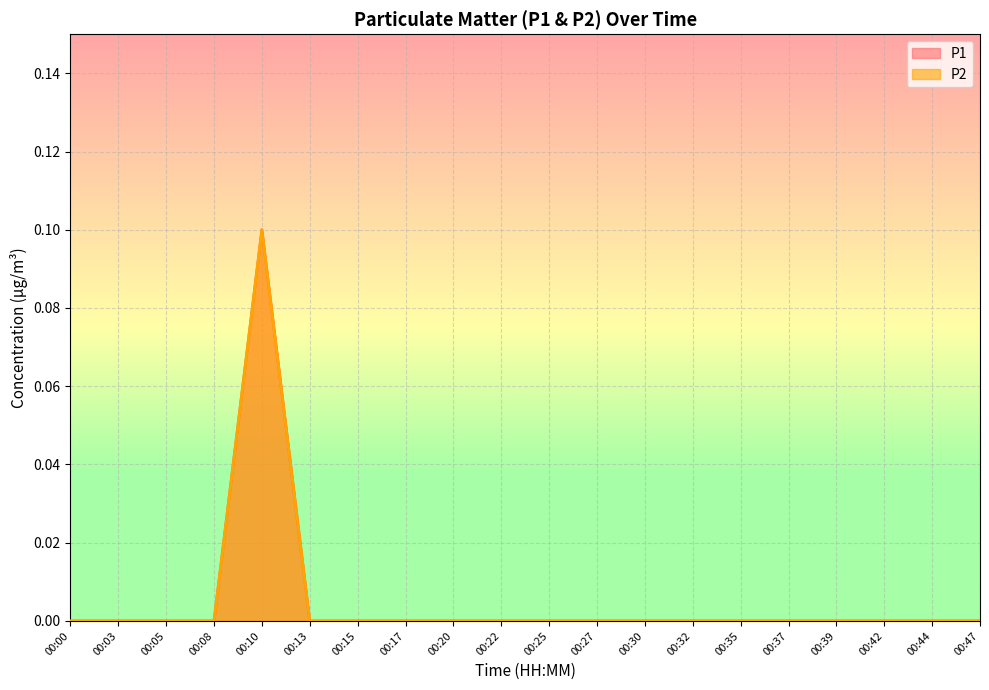

Reading right to left, extract all data points from this chart.

P1: 00:47=0.0	00:44=0.0	00:42=0.0	00:39=0.0	00:37=0.0	00:35=0.0	00:32=0.0	00:30=0.0	00:27=0.0	00:25=0.0	00:22=0.0	00:20=0.0	00:17=0.0	00:15=0.0	00:13=0.0	00:10=0.1	00:08=0.0	00:05=0.0	00:03=0.0	00:00=0.0
P2: 00:47=0.0	00:44=0.0	00:42=0.0	00:39=0.0	00:37=0.0	00:35=0.0	00:32=0.0	00:30=0.0	00:27=0.0	00:25=0.0	00:22=0.0	00:20=0.0	00:17=0.0	00:15=0.0	00:13=0.0	00:10=0.1	00:08=0.0	00:05=0.0	00:03=0.0	00:00=0.0